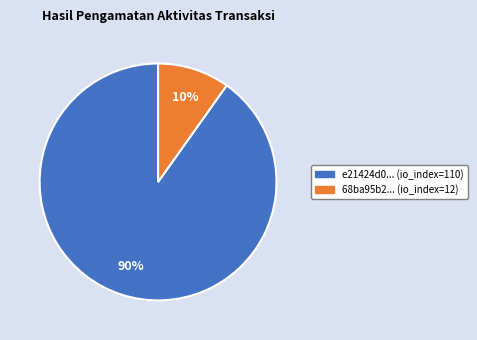

To the nearest percent, what percentage of the pie is 68ba95b2... (io_index=12)?

10%